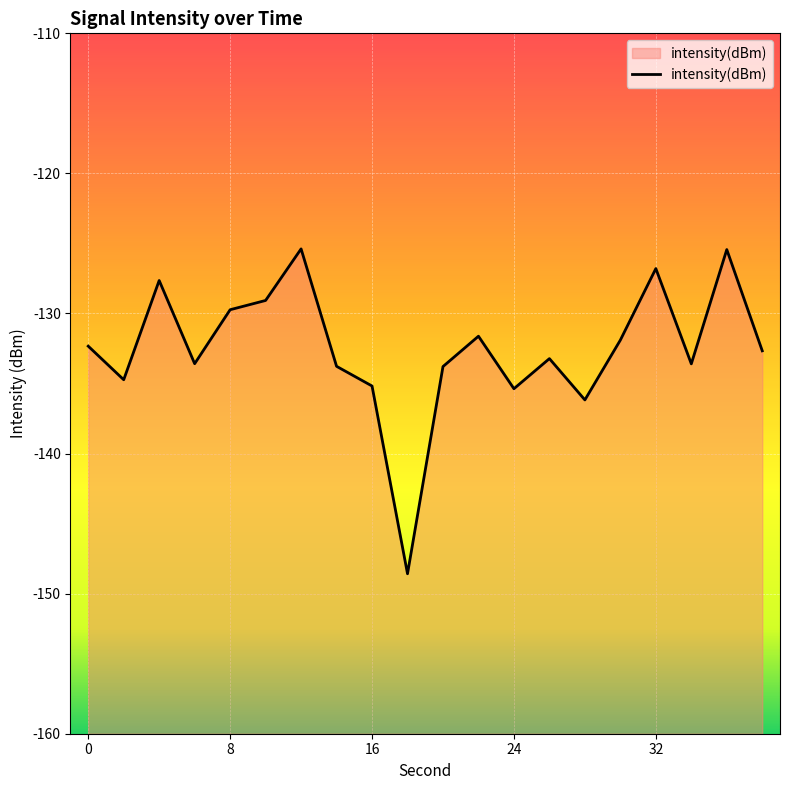

How many values are below -132?

12